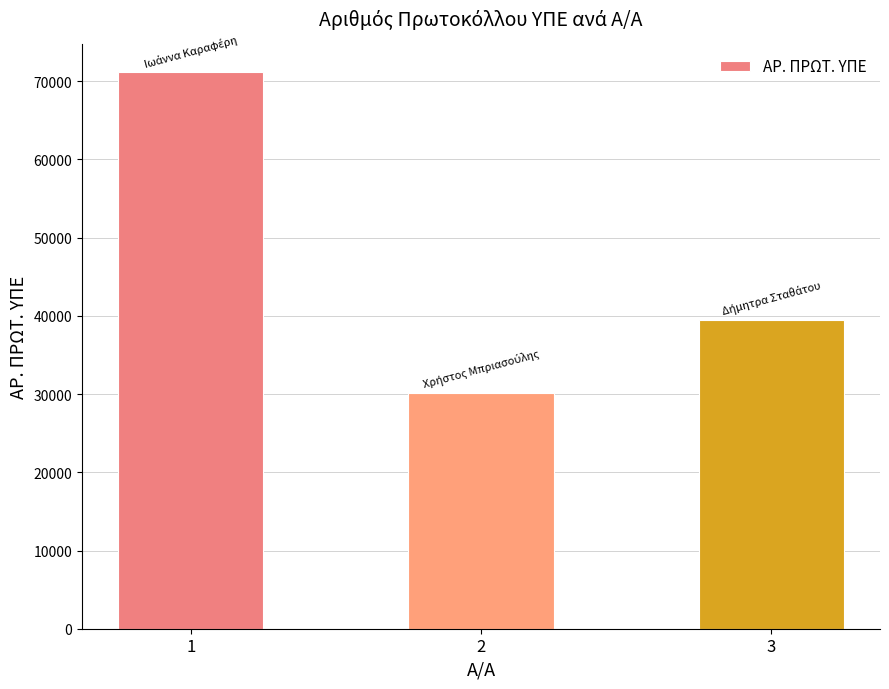

Rank the categories by value from lowest to highest.

2, 3, 1